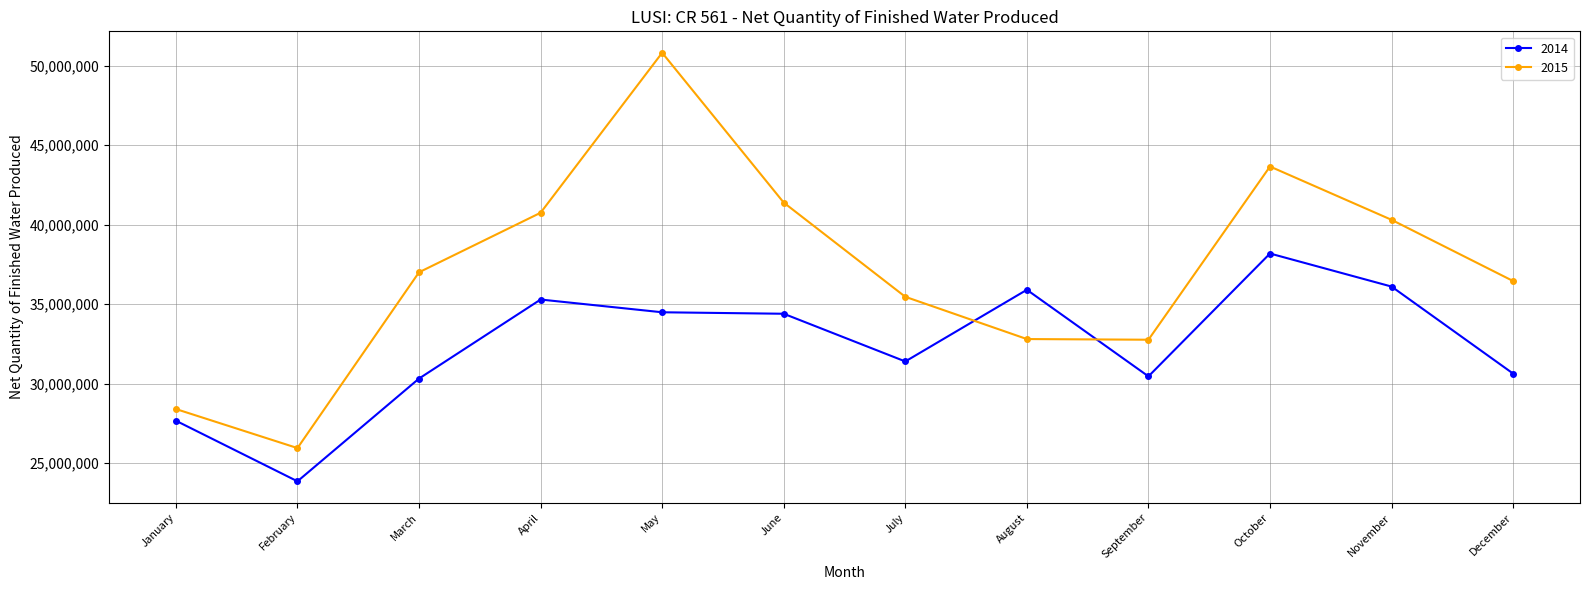

At which category does 2015 reach its first local peak?

May